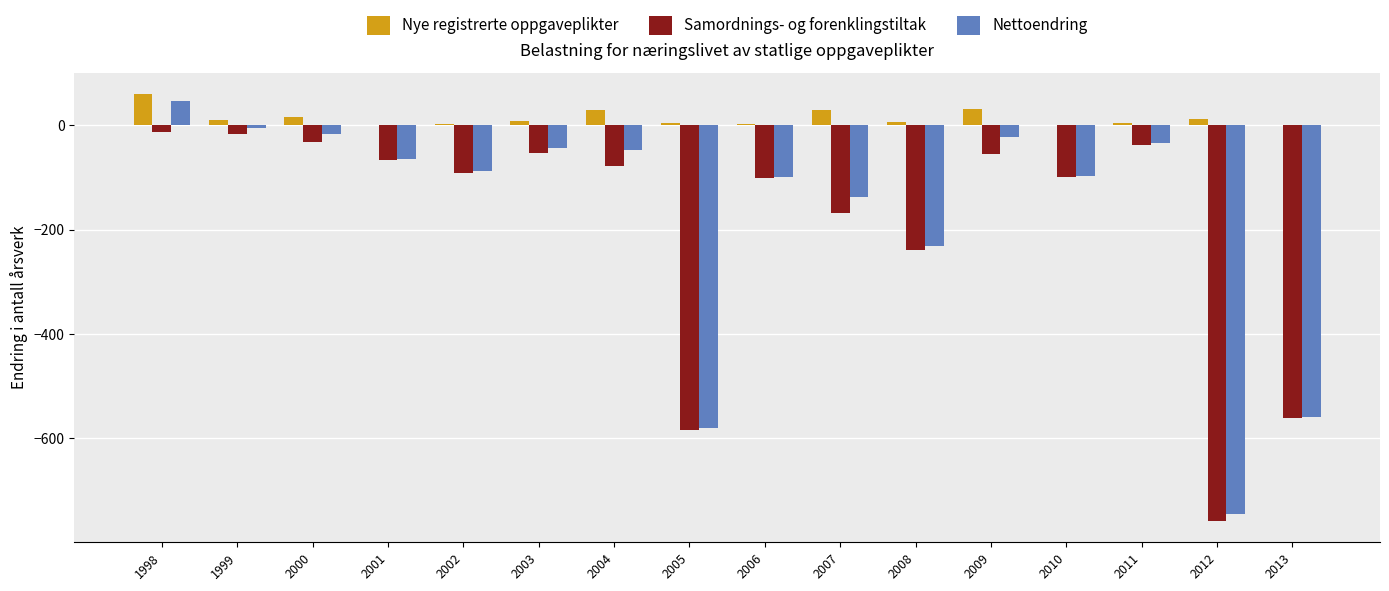

Between 1998 and 2007, which series saw the biggest shift?

Nettoendring